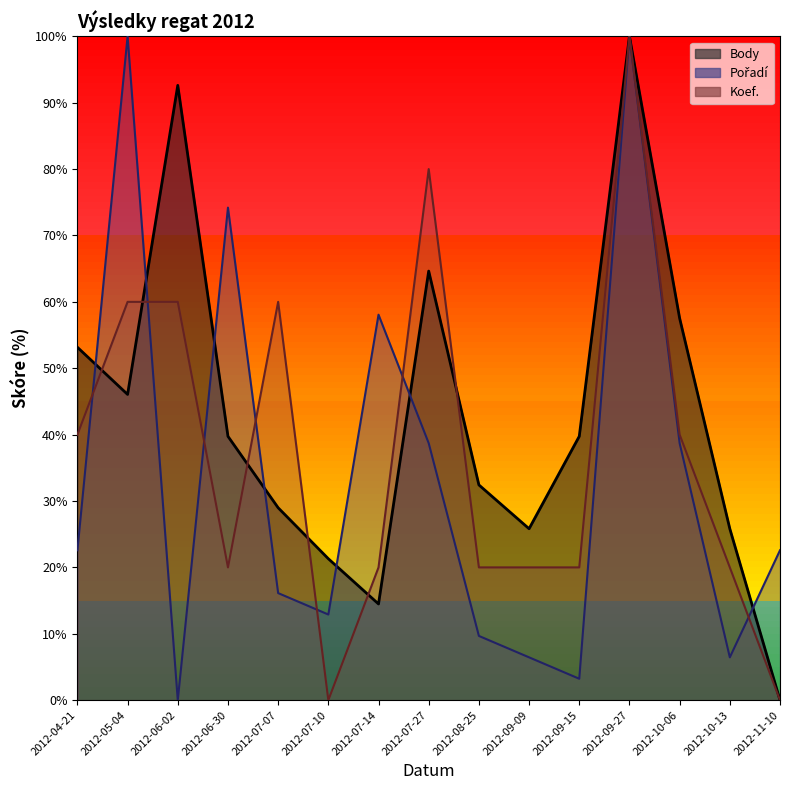

Reading right to left, transcribe all the data shown in this chart.

Body: 2012-11-10=0.0	2012-10-13=25.8	2012-10-06=57.5	2012-09-27=100.0	2012-09-15=39.7	2012-09-09=25.8	2012-08-25=32.4	2012-07-27=64.6	2012-07-14=14.5	2012-07-10=21.3	2012-07-07=29.0	2012-06-30=39.7	2012-06-02=92.6	2012-05-04=46.1	2012-04-21=53.2
Pořadí: 2012-11-10=22.6	2012-10-13=6.5	2012-10-06=38.7	2012-09-27=100.0	2012-09-15=3.2	2012-09-09=6.5	2012-08-25=9.7	2012-07-27=38.7	2012-07-14=58.1	2012-07-10=12.9	2012-07-07=16.1	2012-06-30=74.2	2012-06-02=0.0	2012-05-04=100.0	2012-04-21=22.6
Koef.: 2012-11-10=0.0	2012-10-13=20.0	2012-10-06=40.0	2012-09-27=100.0	2012-09-15=20.0	2012-09-09=20.0	2012-08-25=20.0	2012-07-27=80.0	2012-07-14=20.0	2012-07-10=0.0	2012-07-07=60.0	2012-06-30=20.0	2012-06-02=60.0	2012-05-04=60.0	2012-04-21=40.0